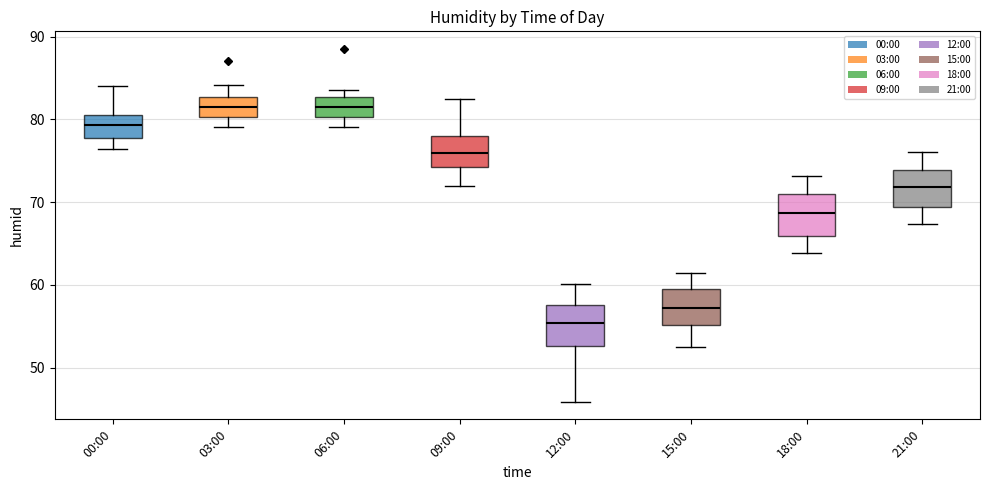

Reading left to right, read every box against the y-axis: the position of its median line, the range the box covers, and the ends of its whiskers. The values are not printed on the chart, so give them approximately, as read against the axis.

00:00: median 79, box 78 to 81, whiskers 76 to 84
03:00: median 82, box 80 to 83, whiskers 79 to 84
06:00: median 82, box 80 to 83, whiskers 79 to 84
09:00: median 76, box 74 to 78, whiskers 72 to 83
12:00: median 55, box 53 to 58, whiskers 46 to 60
15:00: median 57, box 55 to 59, whiskers 53 to 62
18:00: median 69, box 66 to 71, whiskers 64 to 73
21:00: median 72, box 69 to 74, whiskers 67 to 76